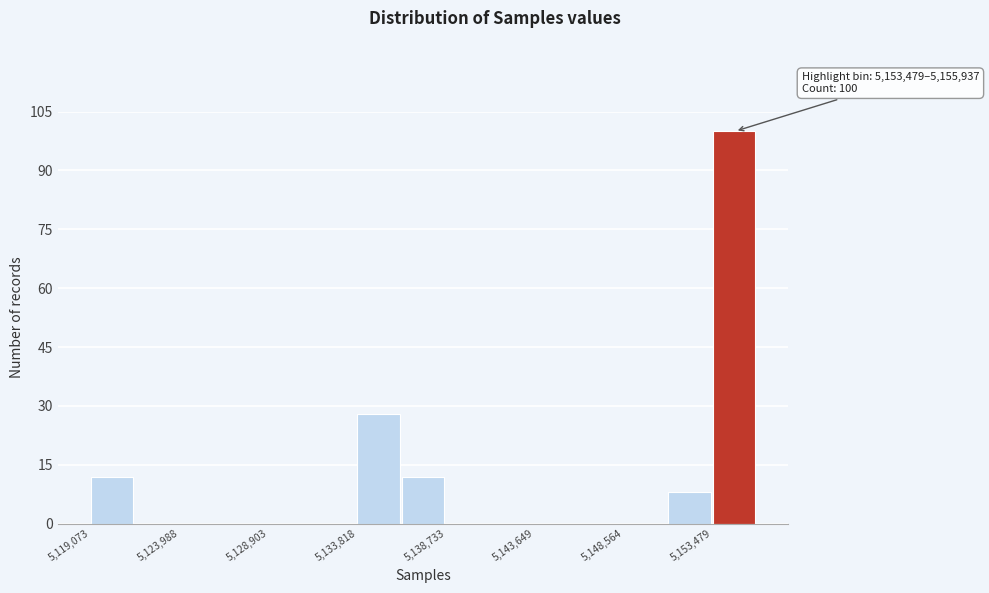

Over which range of the x-axis is the bar tallest?

5153500 to 5156000